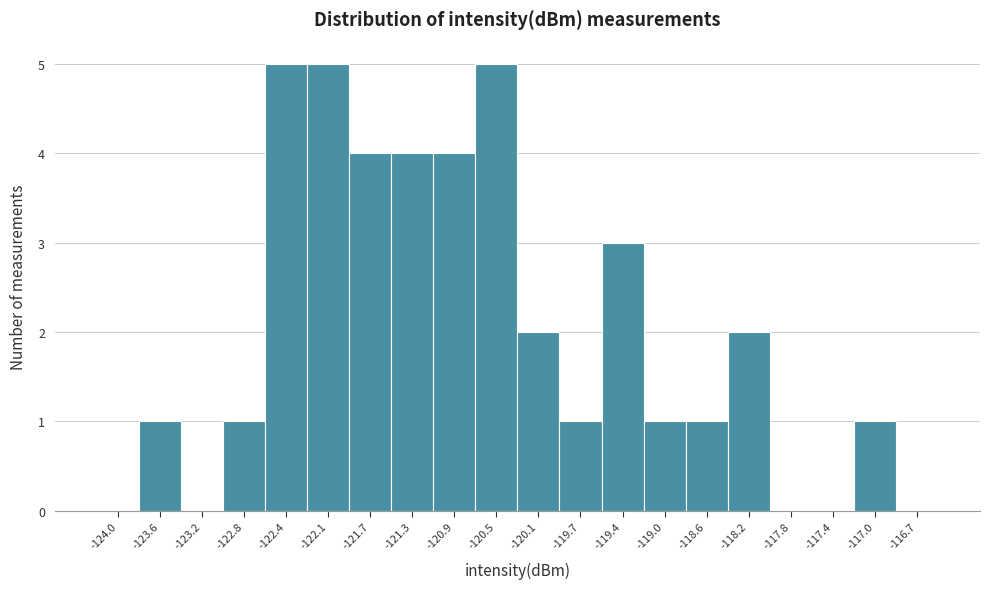

Reading left to right, list every bar in this chart as the range it spans on the x-axis followed by its height. Neither the bar edges nor the heights are printed on the chart, so give them approximately, as read against the axes.

-124.15 to -123.80: 0
-123.80 to -123.40: 1
-123.40 to -123.00: 0
-123.00 to -122.65: 1
-122.65 to -122.25: 5
-122.25 to -121.85: 5
-121.85 to -121.45: 4
-121.45 to -121.10: 4
-121.10 to -120.70: 4
-120.70 to -120.30: 5
-120.30 to -119.95: 2
-119.95 to -119.55: 1
-119.55 to -119.15: 3
-119.15 to -118.80: 1
-118.80 to -118.40: 1
-118.40 to -118.00: 2
-118.00 to -117.60: 0
-117.60 to -117.25: 0
-117.25 to -116.85: 1
-116.85 to -116.45: 0